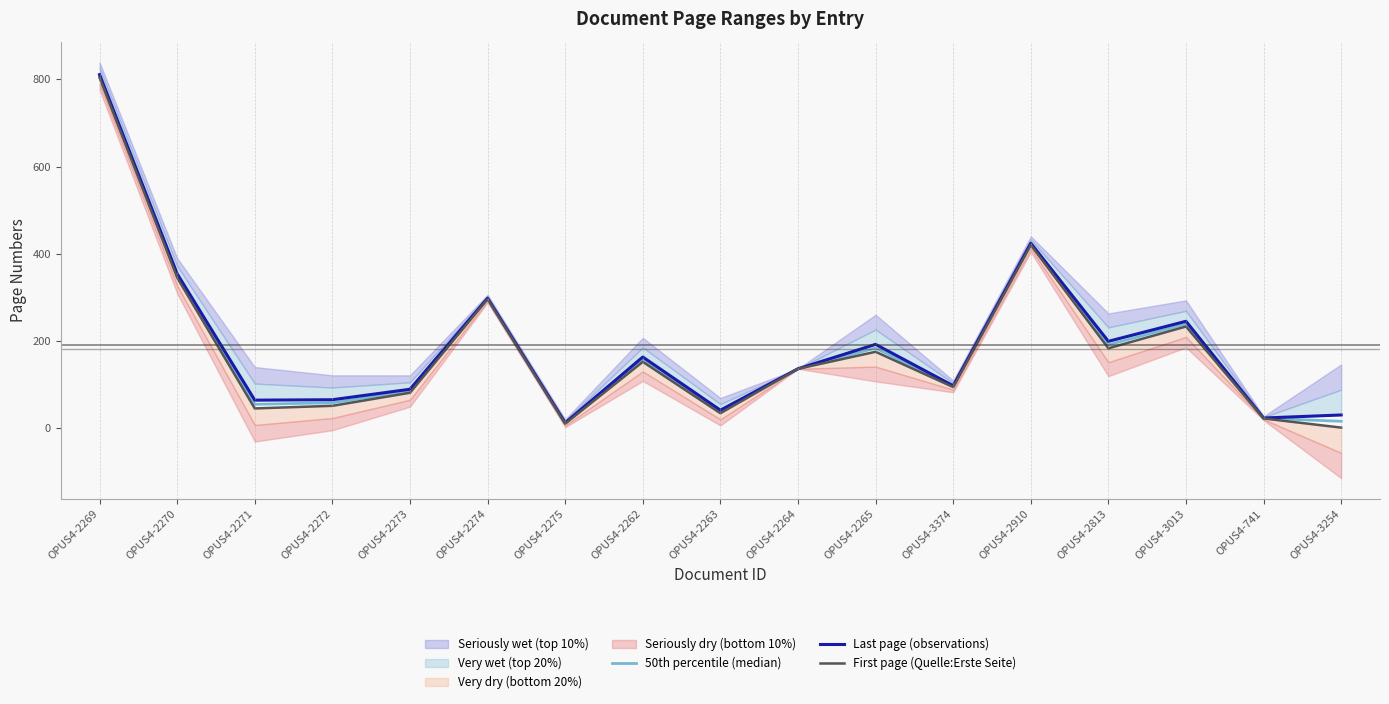

How many values in the 50th percentile (median) series exceed 136?

8